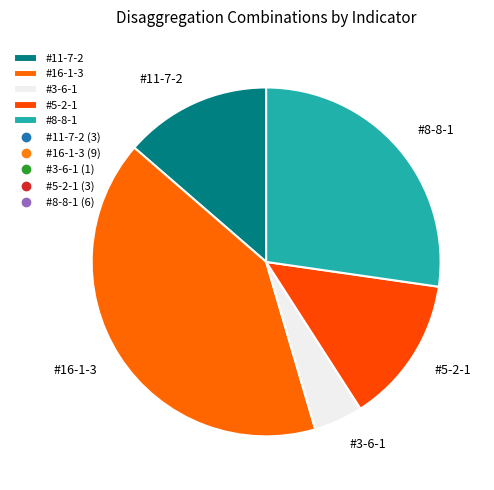

Combined, do #3-6-1 and #8-8-1 account for over 50%?

No